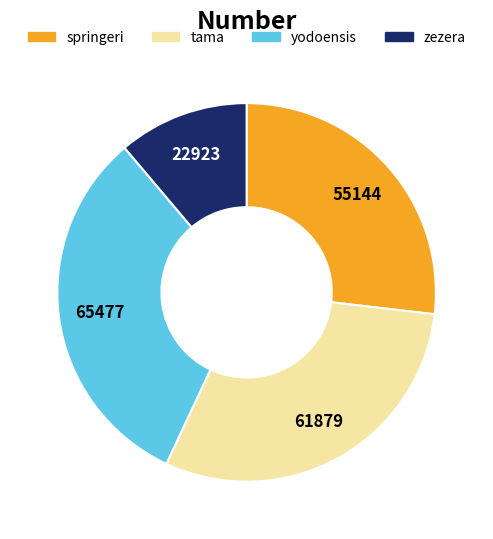

Is there a majority slice in this chart?

No